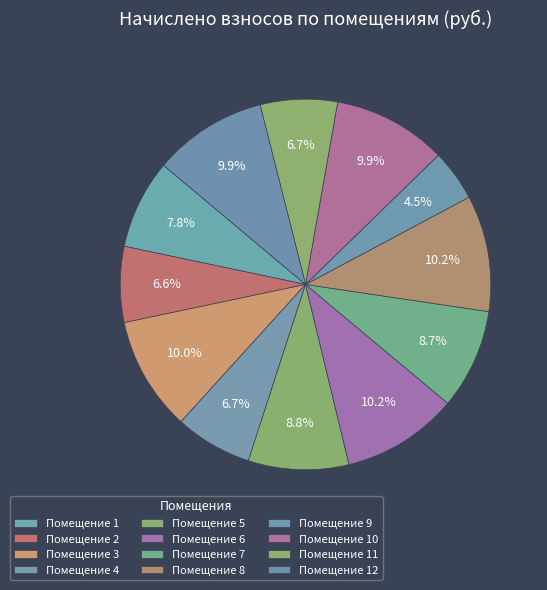

Does any single category account for the majority?

No